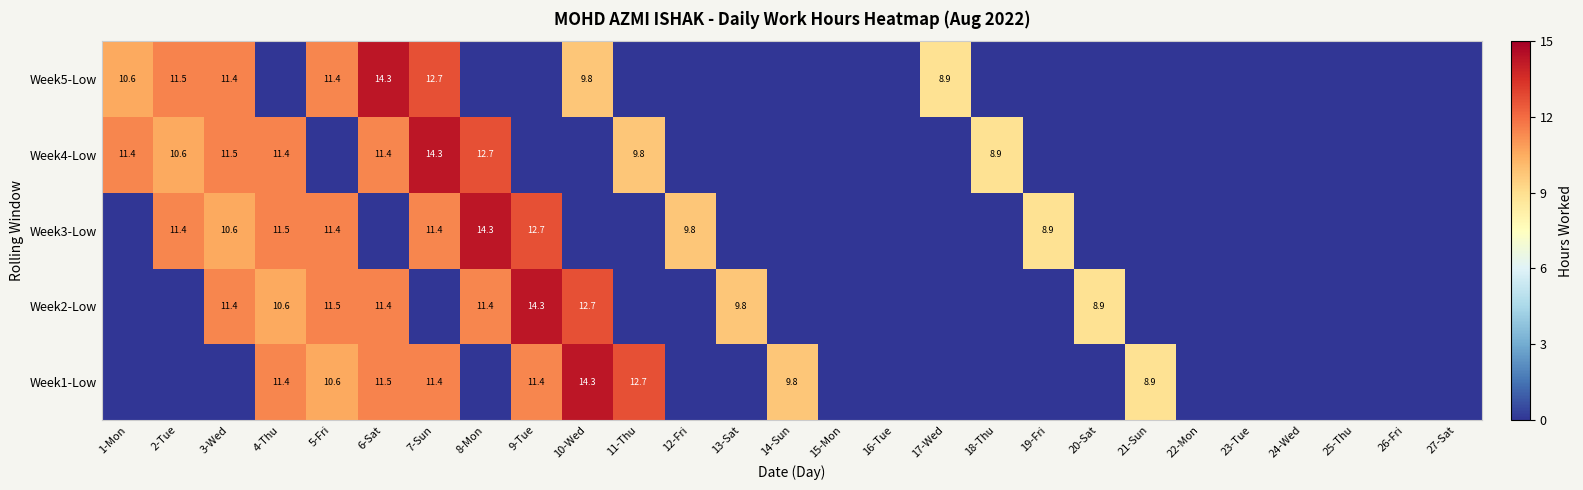

The value of Week5-Low at 3-Wed is 4.1. True or false?

False